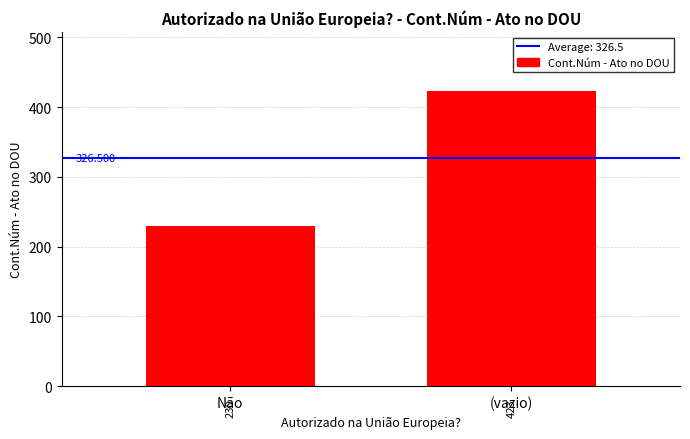

Rank the categories by value from lowest to highest.

Não, (vazio)